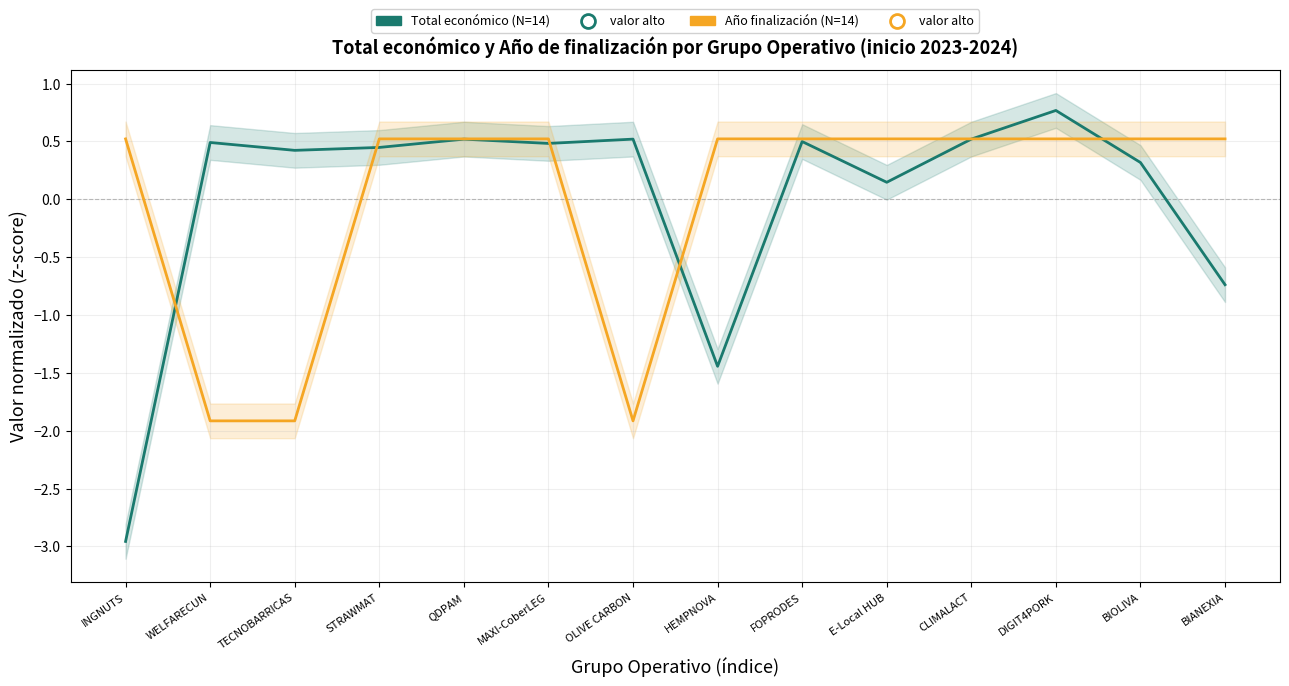

Read the Año de finalización (N=14) value at INGNUTS.

0.5